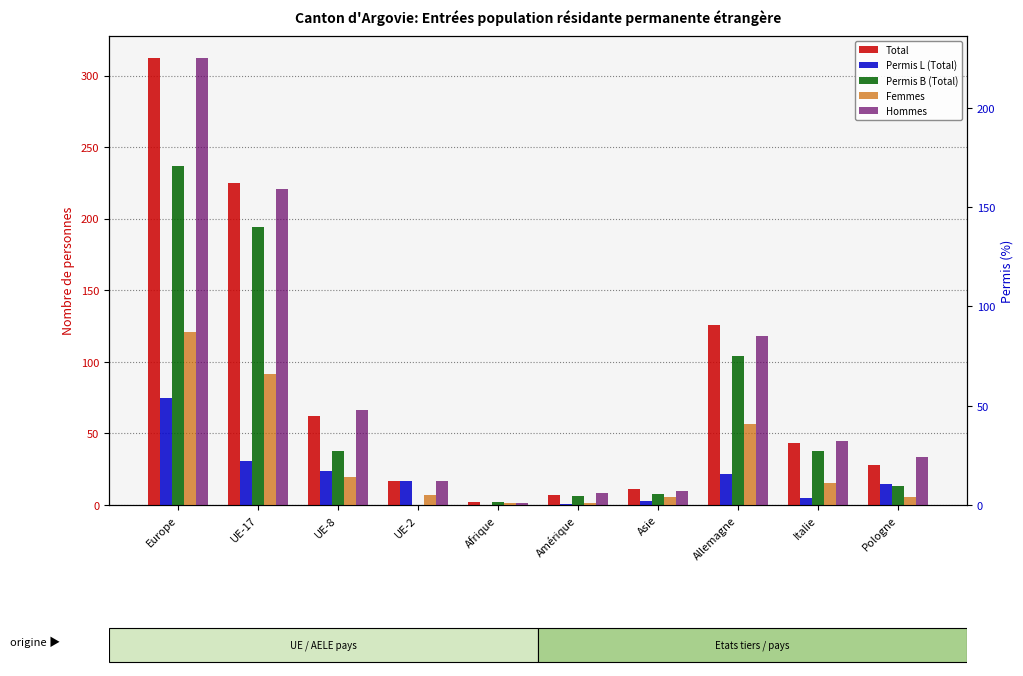

At which label does Permis B (Total) first exceed 38?

Europe